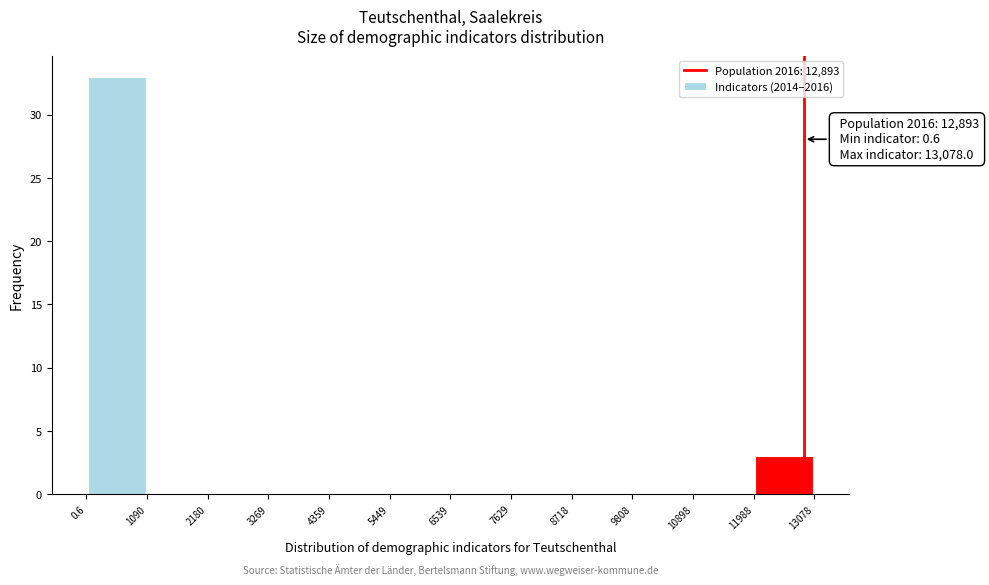

Over which range of the x-axis is the bar tallest?

0.6 to 1090